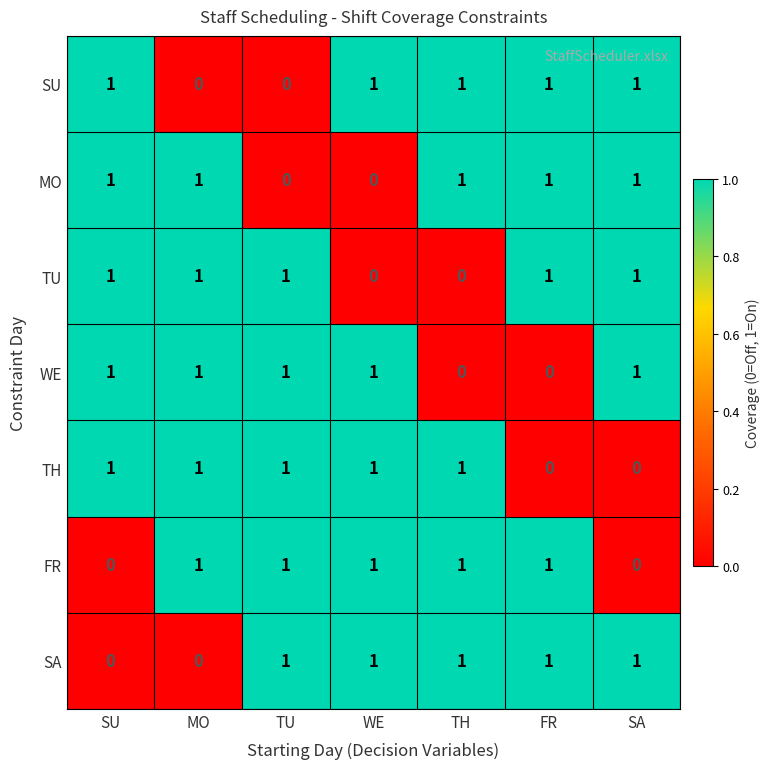

True or false: TU has a value of 1 at MO.

True